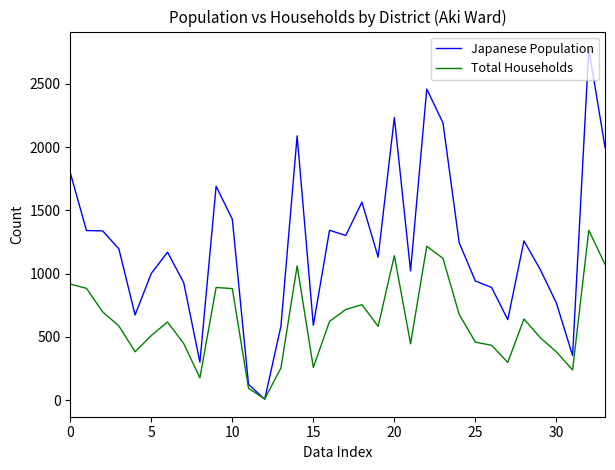

Which series has the largest total across all categories?

Japanese Population